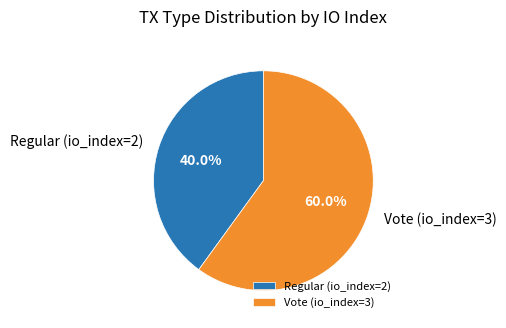

Rank the categories by value from lowest to highest.

Regular (io_index=2), Vote (io_index=3)